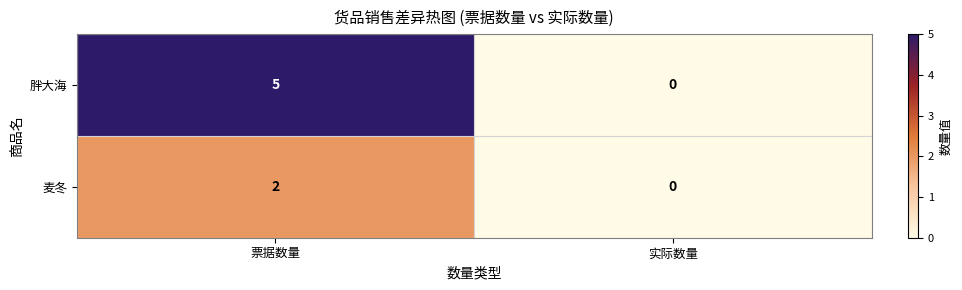

What is the difference between the 胖大海 values at 票据数量 and 实际数量?

5